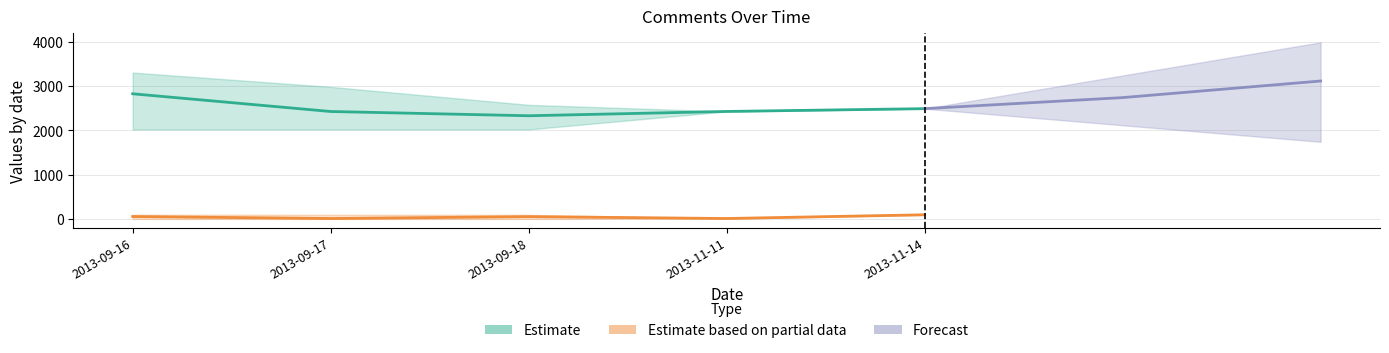

What is the difference between the second highest and second lowest values in the Page_lower series?

10.5